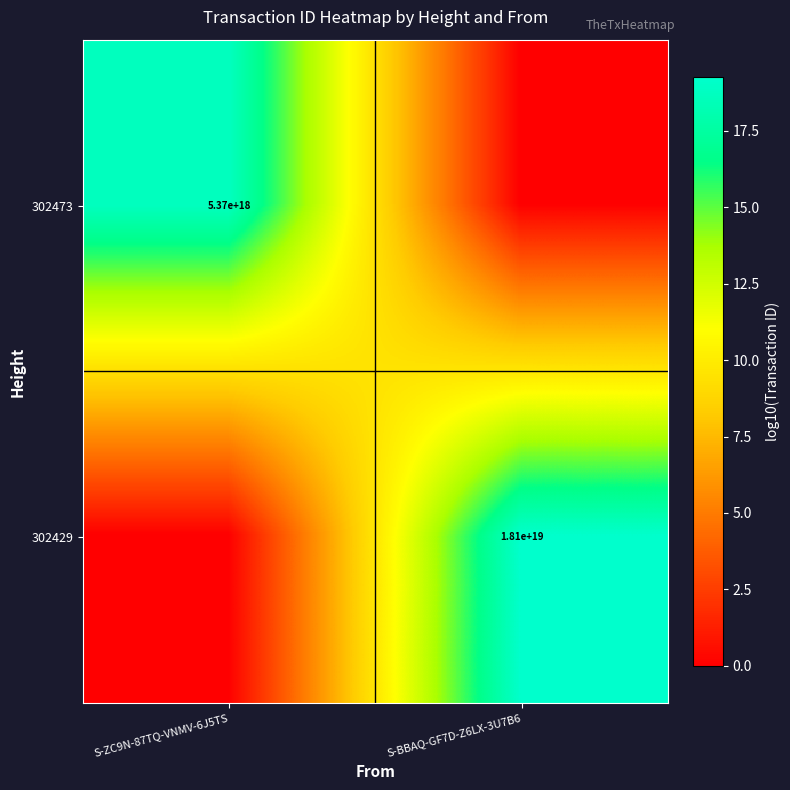

The 302429 series shows 18100000000000000000 at S-BBAQ-GF7D-Z6LX-3U7B6. True or false?

True